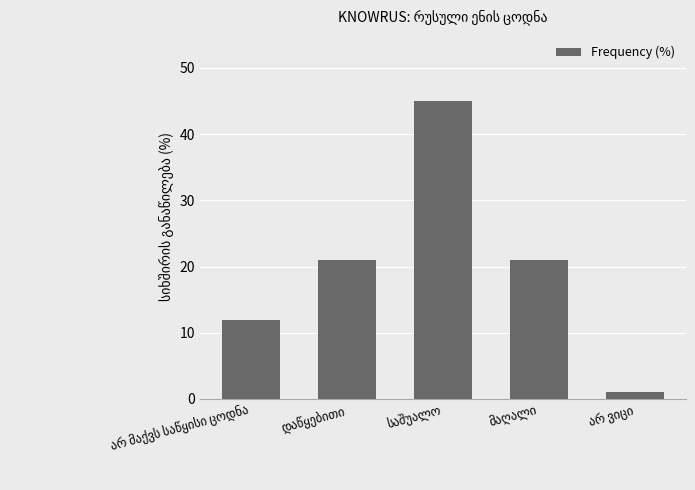

What is the greatest value displayed?

45